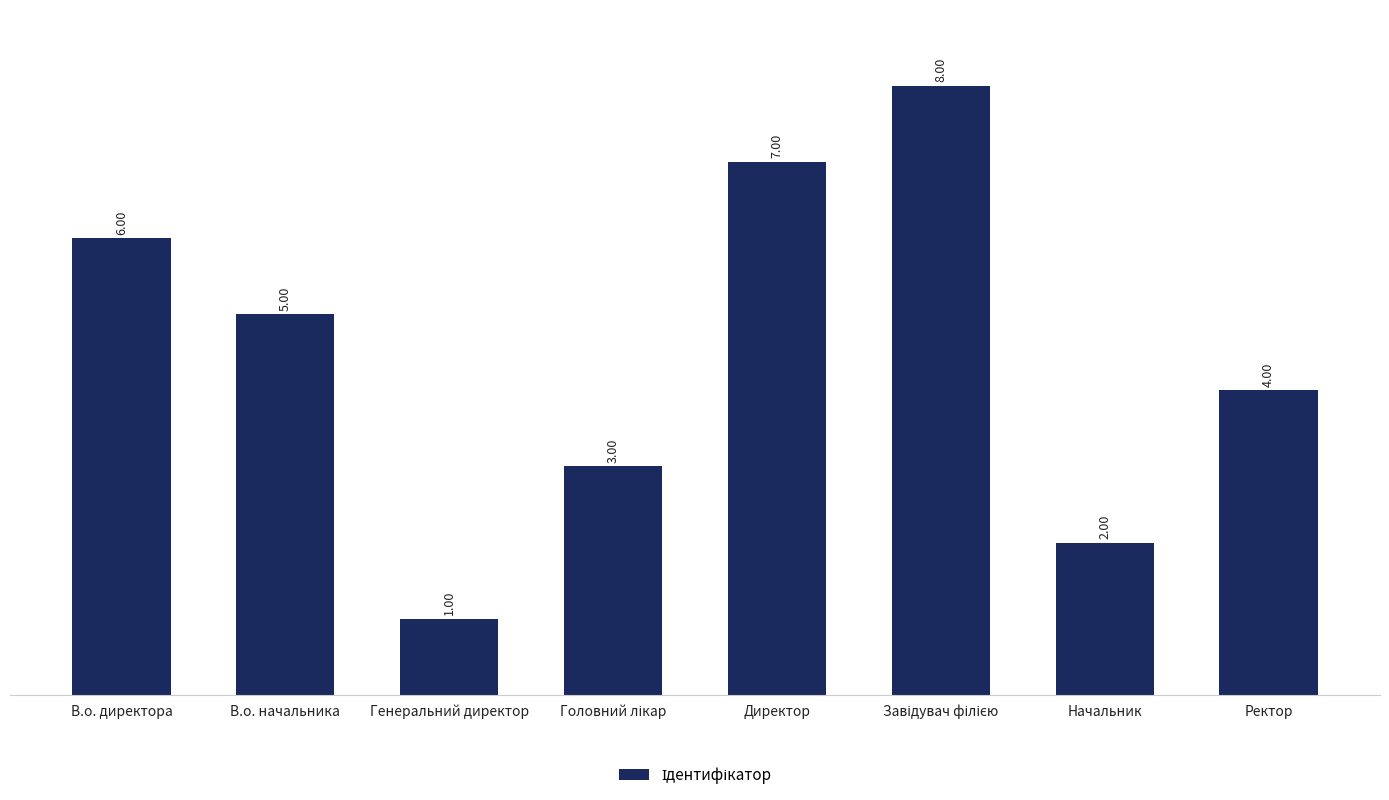

What is the change in value from В.о. директора to Генеральний директор?

-5